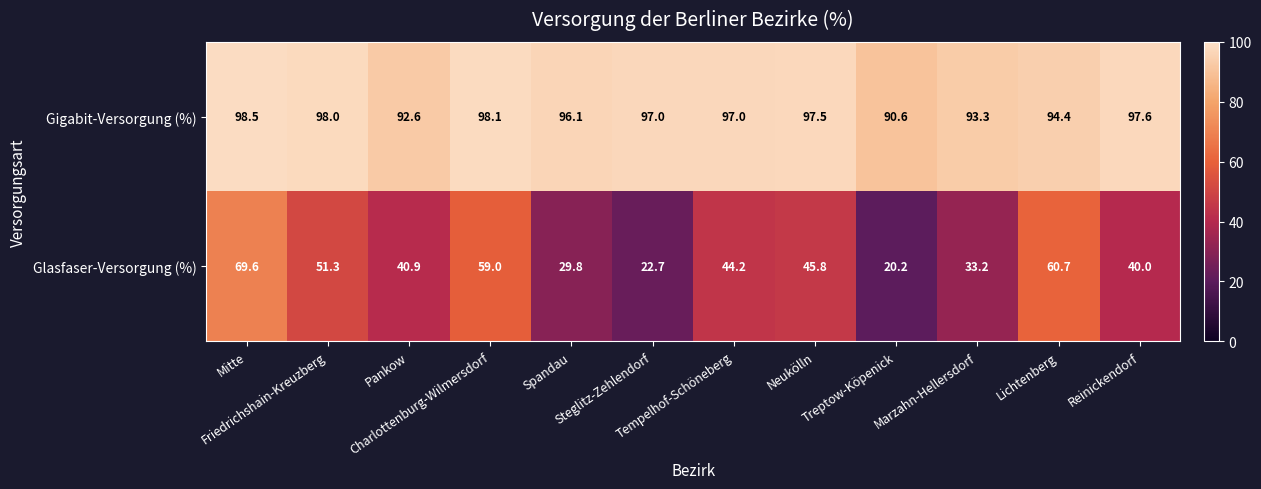

What is the maximum value shown in the chart?

98.5